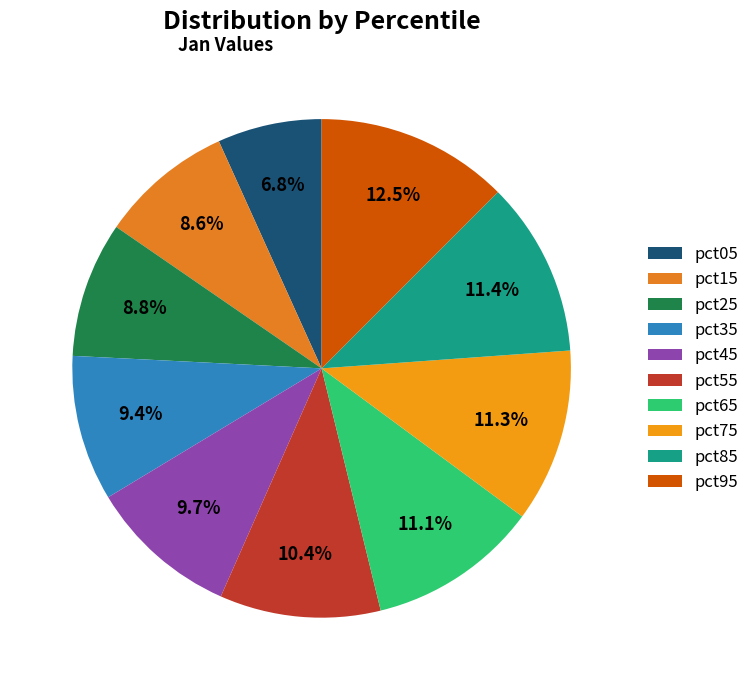

To the nearest percent, what portion does pct95 represent?

12%